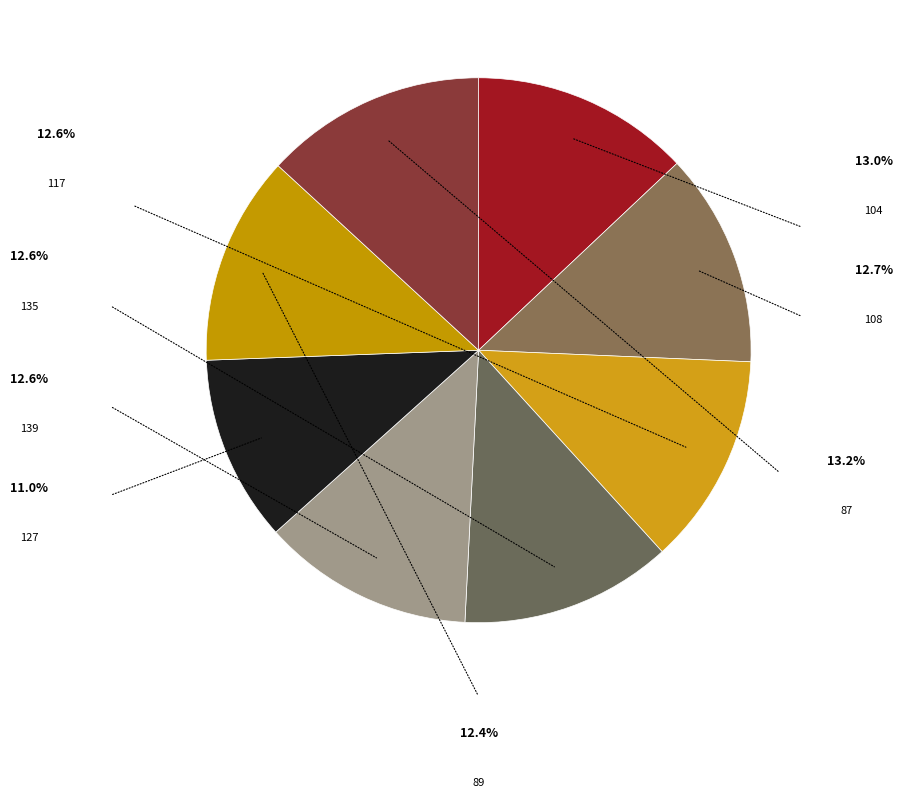

To the nearest percent, what is the difference between the 104 and 89 slice percentages?

1%